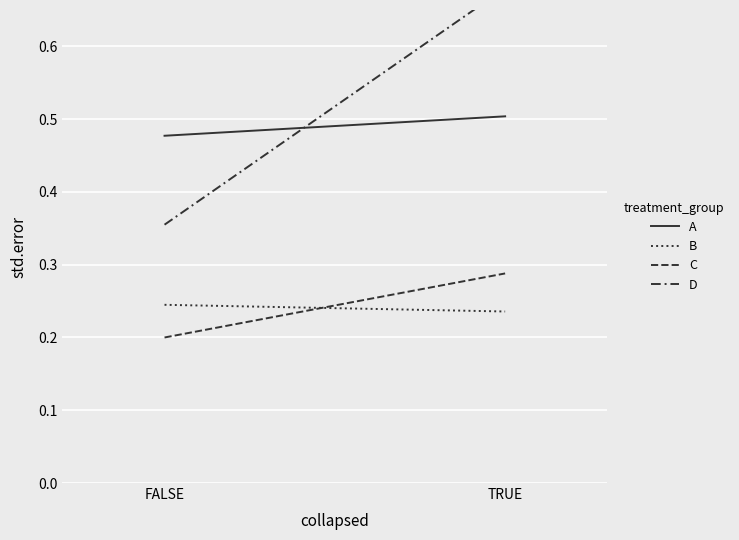

How many A values are between 0 and 1?

2